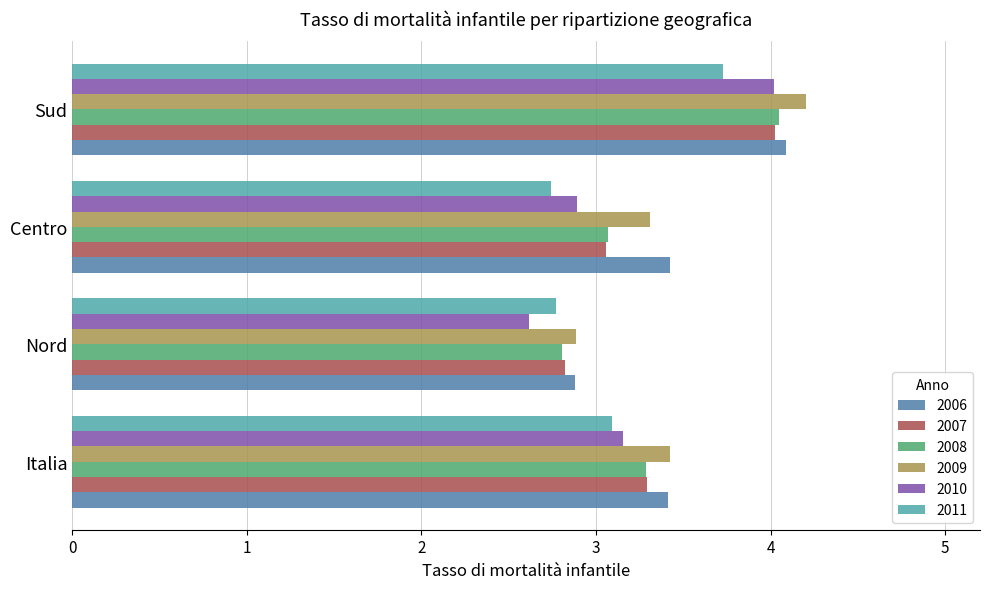

Is the value of 2007 at Centro greater than the value of 2006 at Nord?

Yes